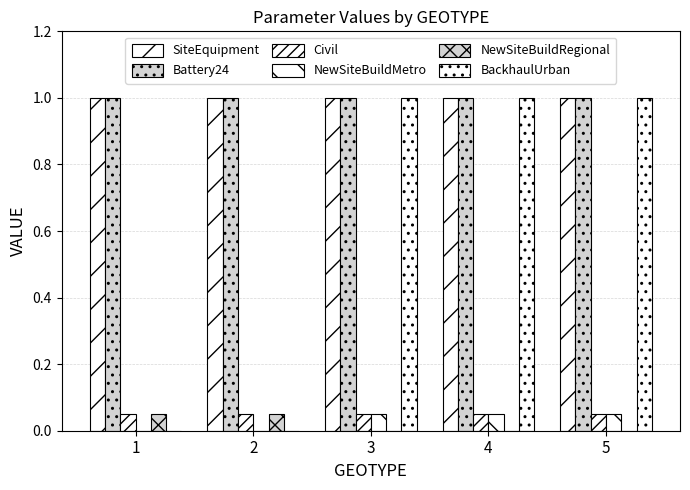

How many groups of bars are there?

5